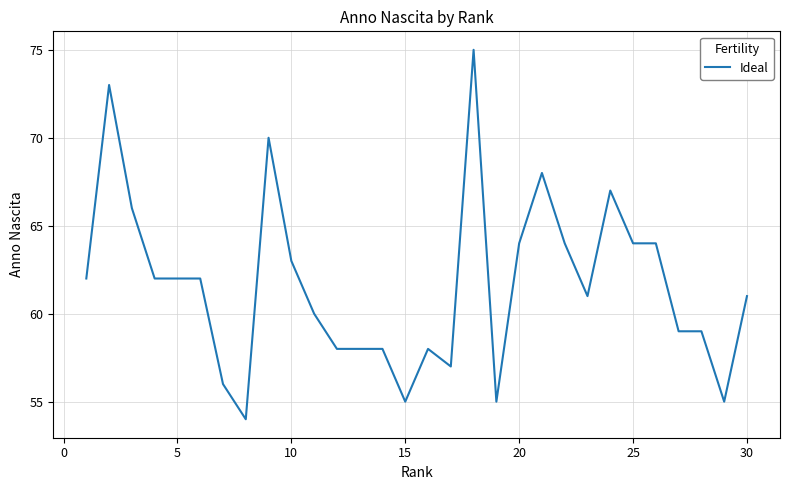

What is the minimum value shown in the chart?

54